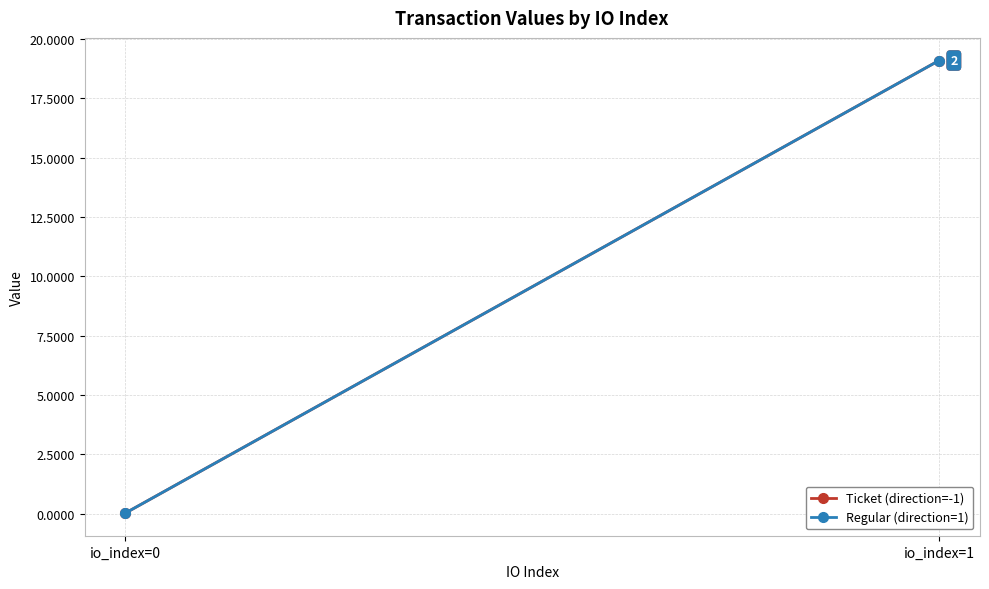

Reading left to right, list all the values displayed in this chart.

Ticket (direction=-1): io_index=0=0.0	io_index=1=19.1
Regular (direction=1): io_index=0=0.0	io_index=1=19.1